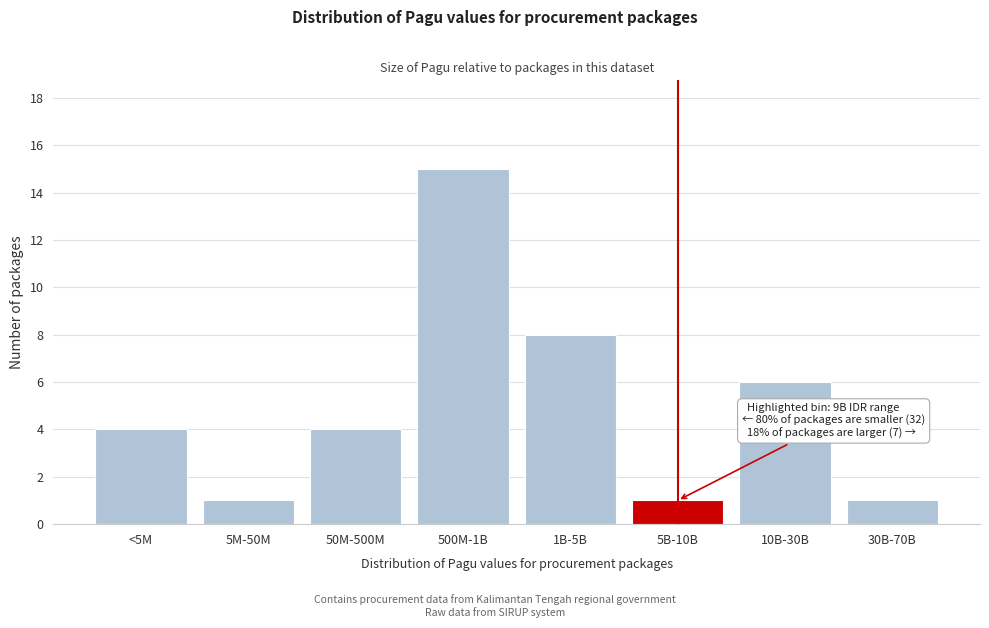

Reading left to right, list all the values displayed in this chart.

4	1	4	15	8	1	6	1